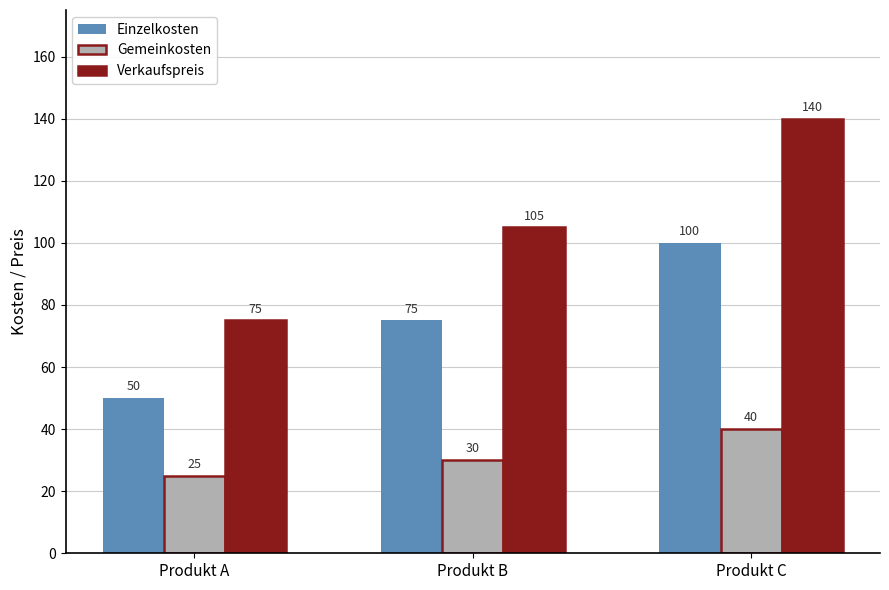

Reading left to right, list all the values displayed in this chart.

Einzelkosten: 50	75	100
Gemeinkosten: 25	30	40
Verkaufspreis: 75	105	140